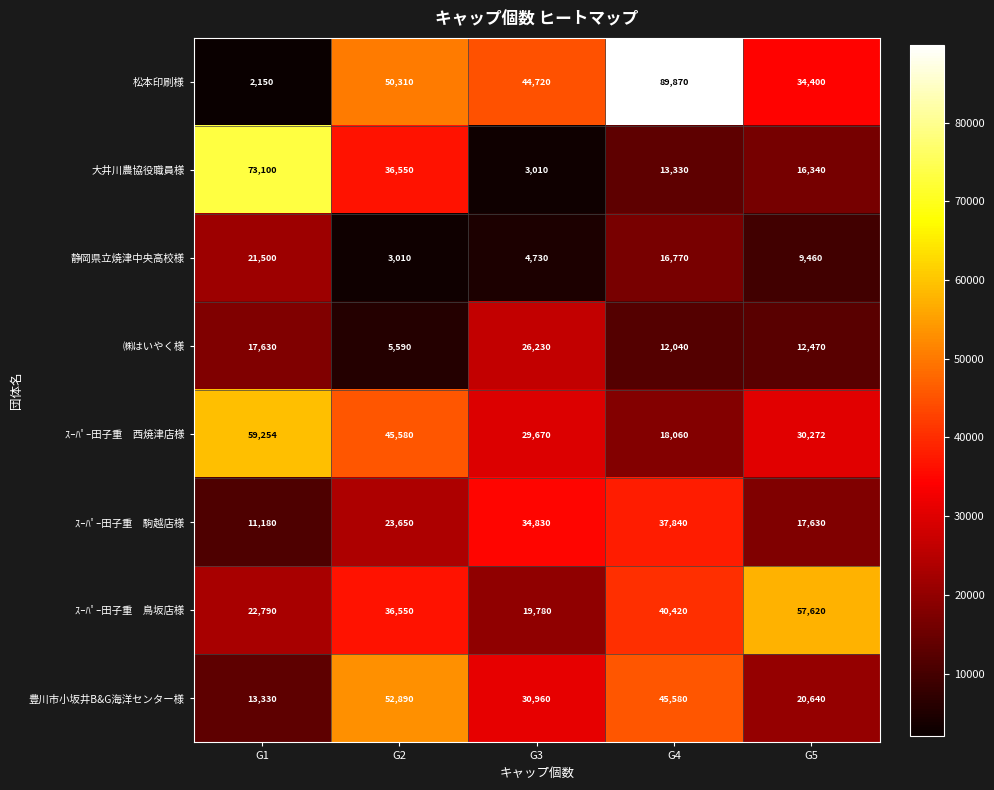

Which label corresponds to the largest value in the chart?

G4